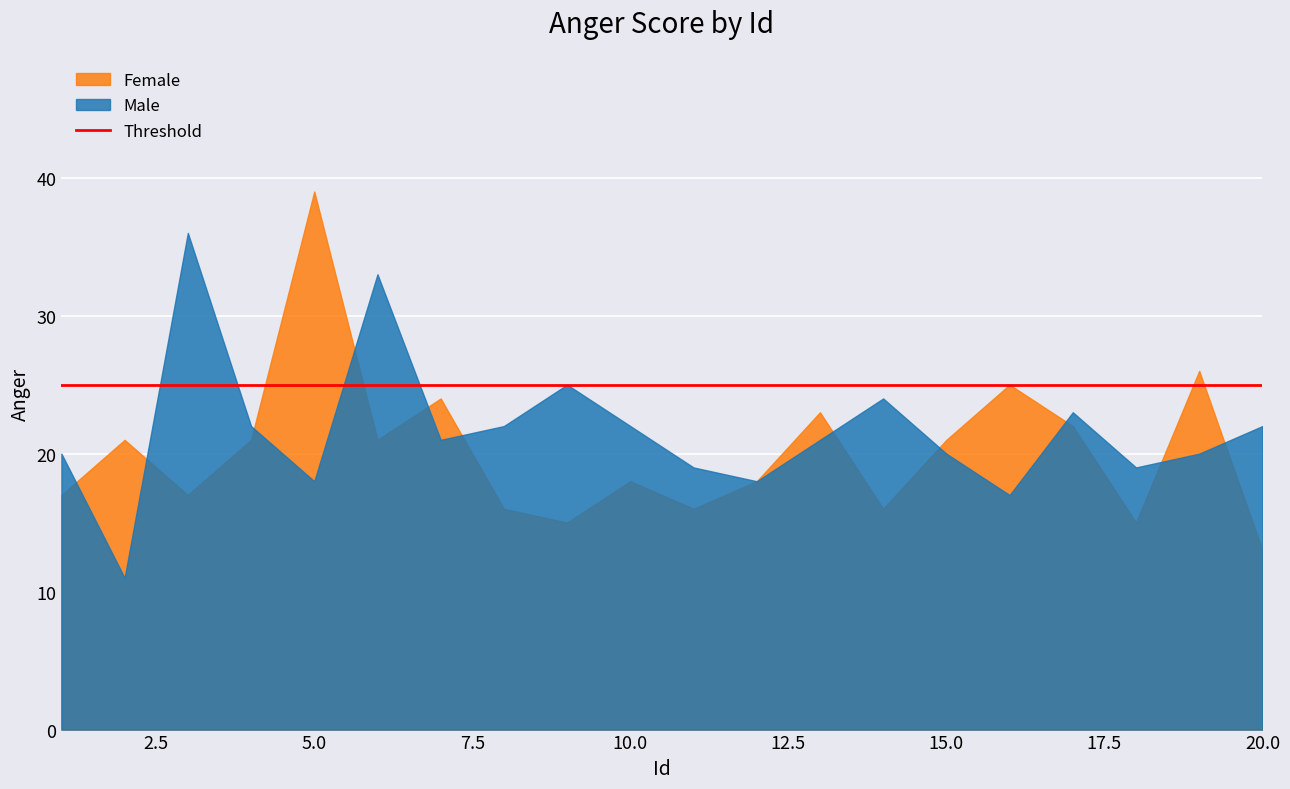

After their last crossing, which series has the higher values: Male or Female?

Male